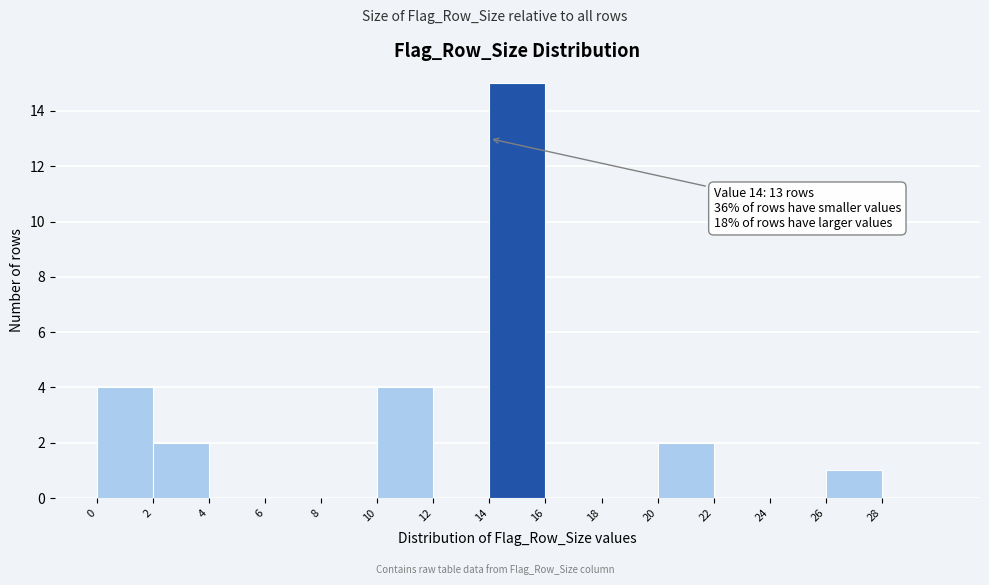

Which range on the x-axis has the tallest bar?

14 to 16